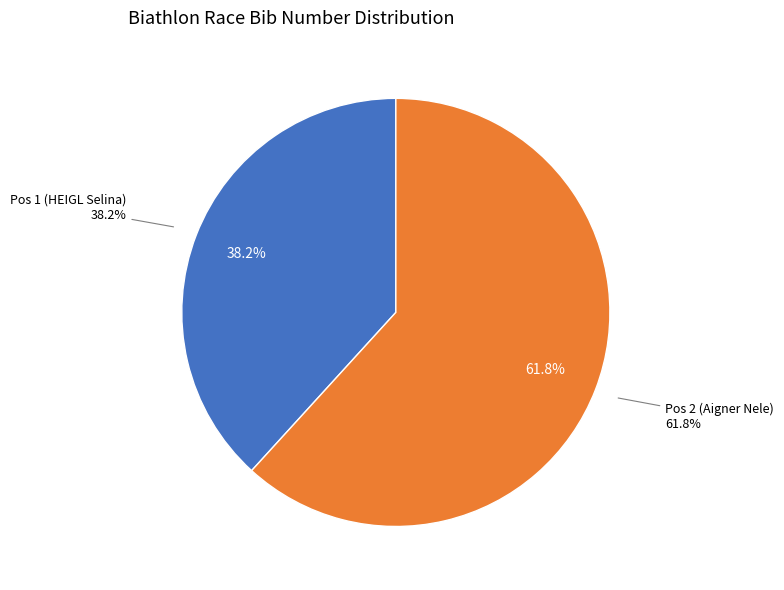

Which slice is the largest?

Pos 2 (Aigner Nele)